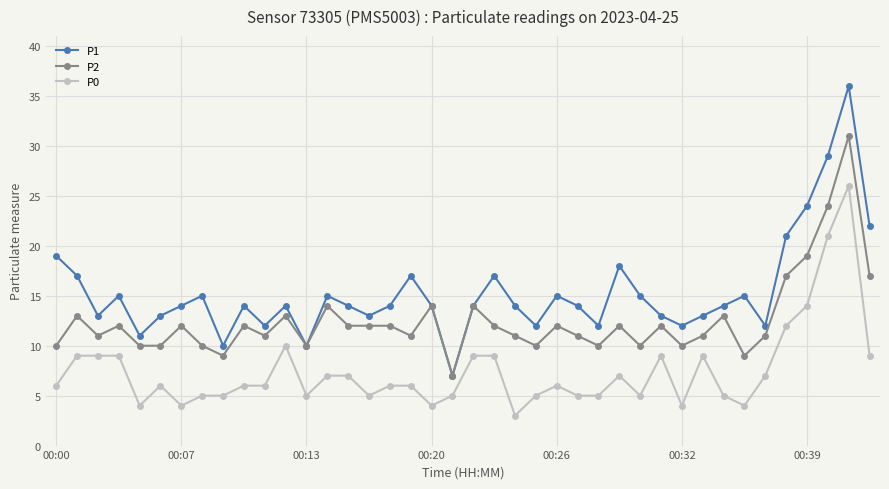

Which series has the largest total across all categories?

P1